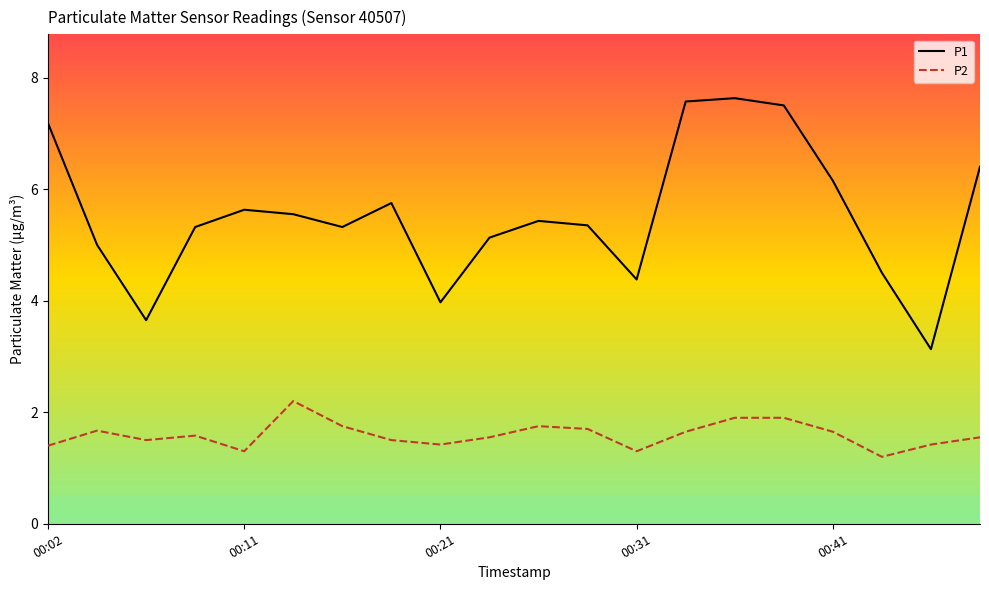

What is the difference between the second highest and second lowest values in the P1 series?

3.9